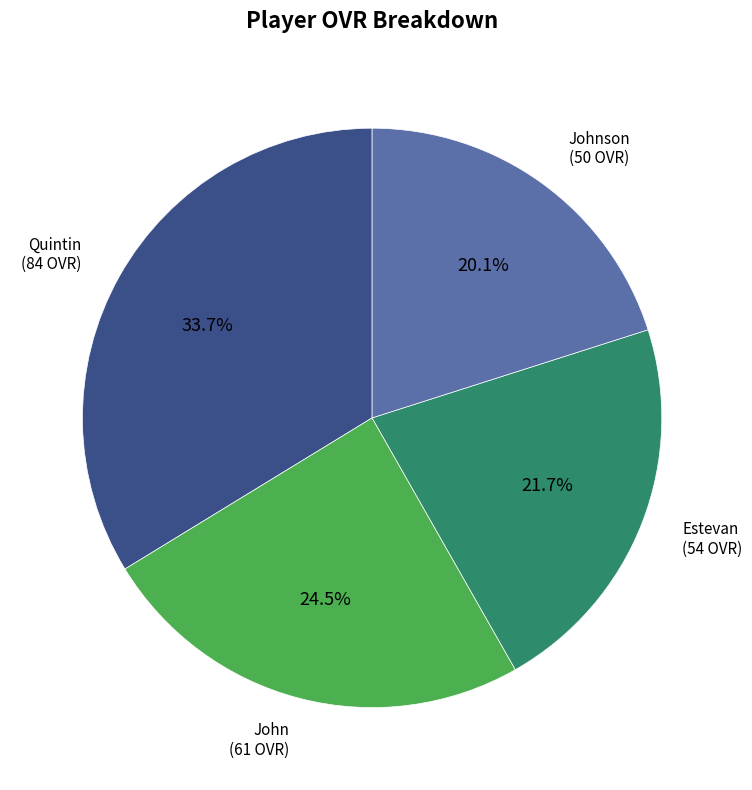

Is there a majority slice in this chart?

No